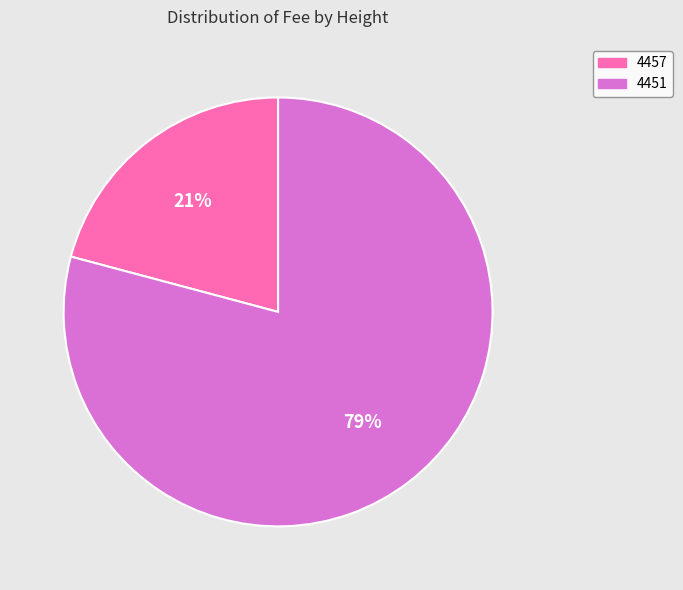

To the nearest percent, what portion does 4457 represent?

21%